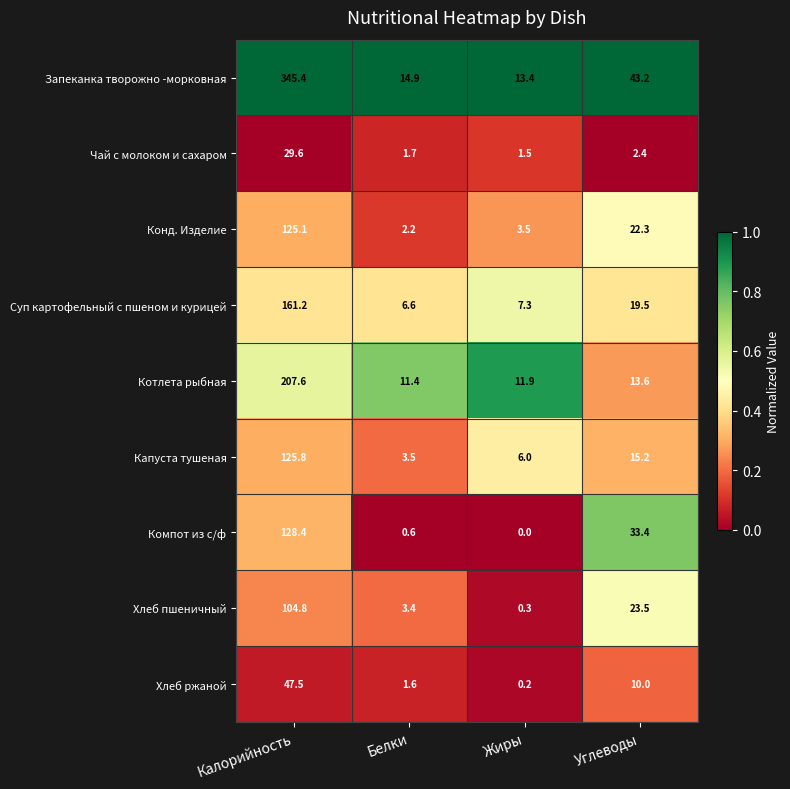

Is the value of Хлеб пшеничный at Белки greater than the value of Конд. Изделие at Углеводы?

No